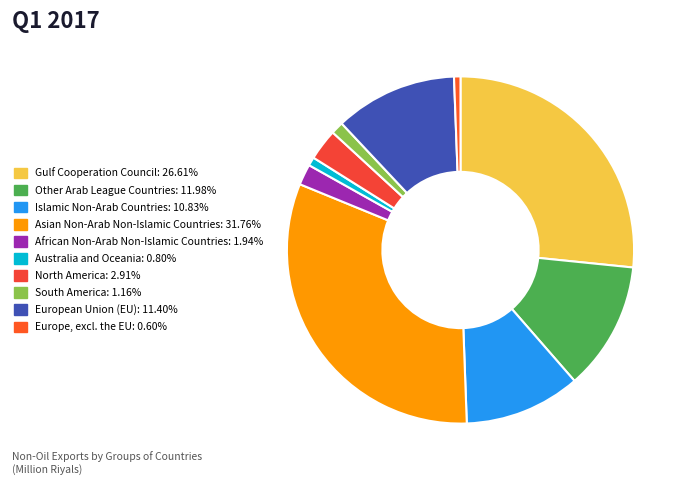

Which slice is the largest?

Asian Non-Arab Non-Islamic Countries